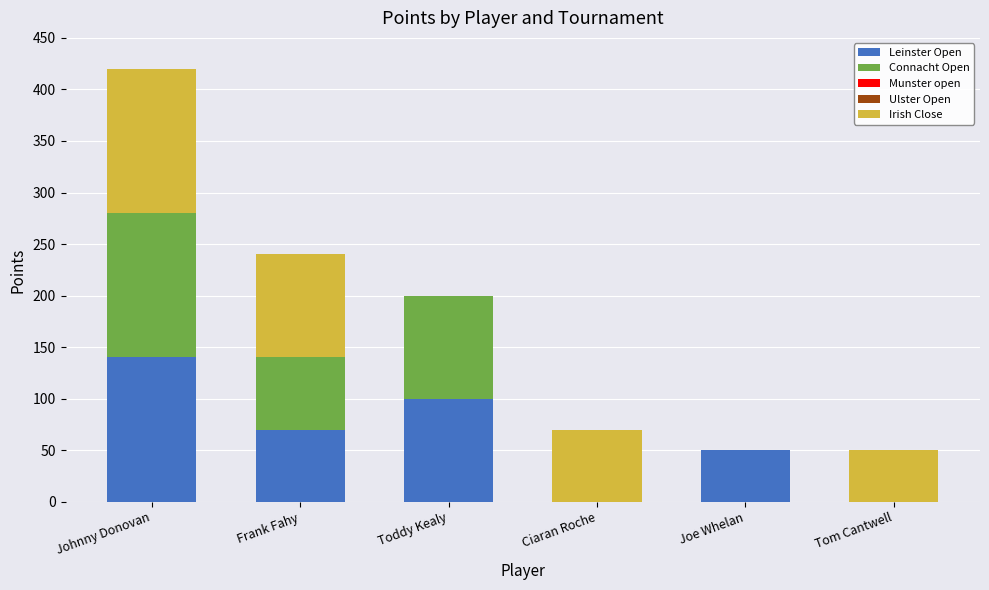

At which category is the sum across all series the highest?

Johnny Donovan